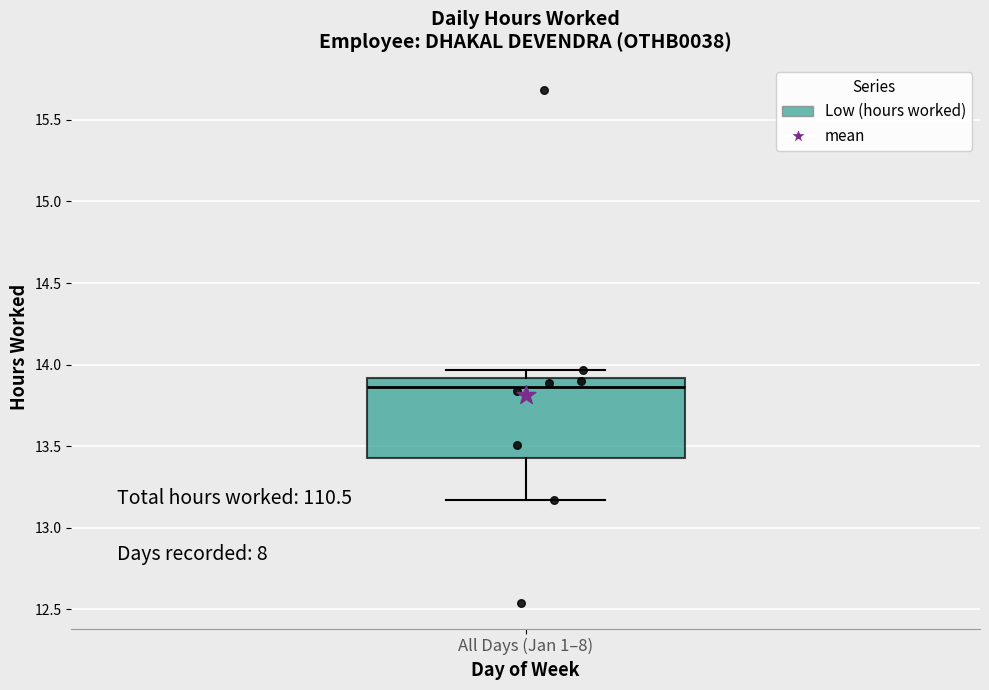

Read this box plot against the y-axis: the position of the median line, the range covered by the box, and the ends of both whiskers. The values are not printed on the chart, so give them approximately, as read against the axis.

median 13.85, box 13.45 to 13.90, whiskers 13.15 to 13.95